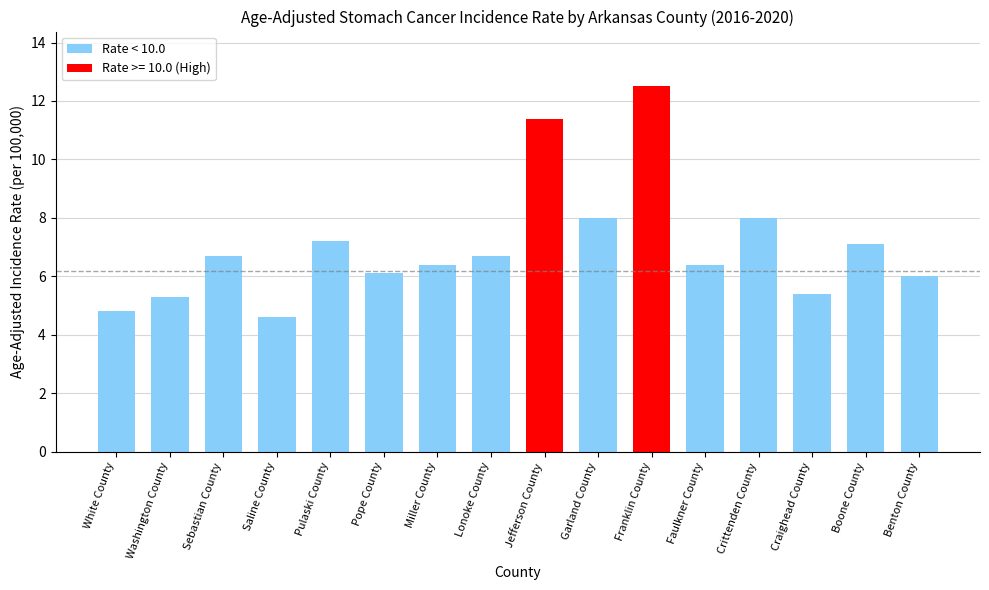

The chart shows a value of 6.0 at Benton County. True or false?

True